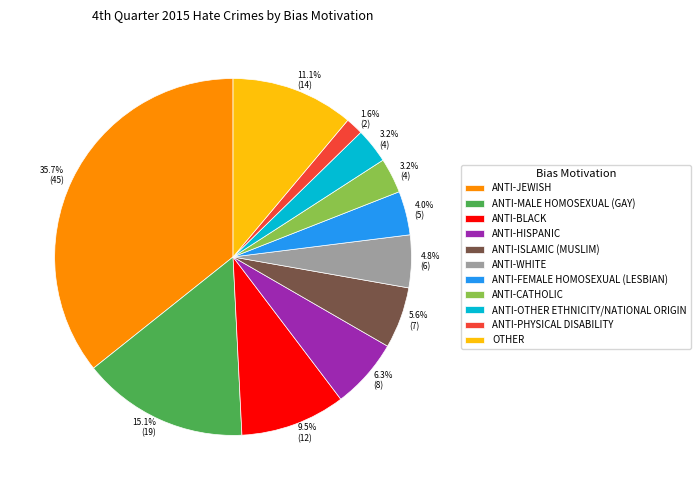

Which slice is the largest?

ANTI-JEWISH